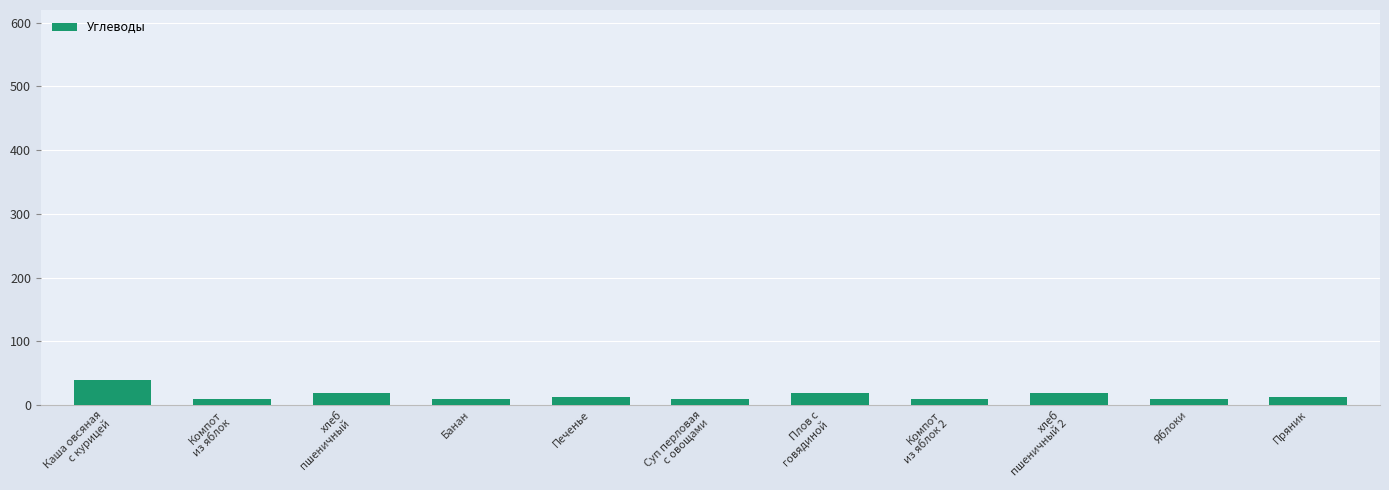

What is the smallest value displayed?

10